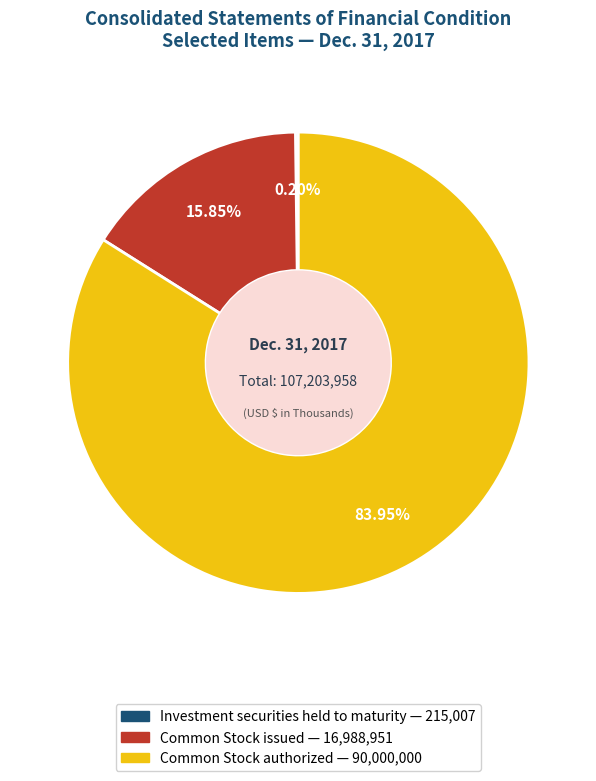

Which category has the biggest portion of the pie?

Common Stock authorized